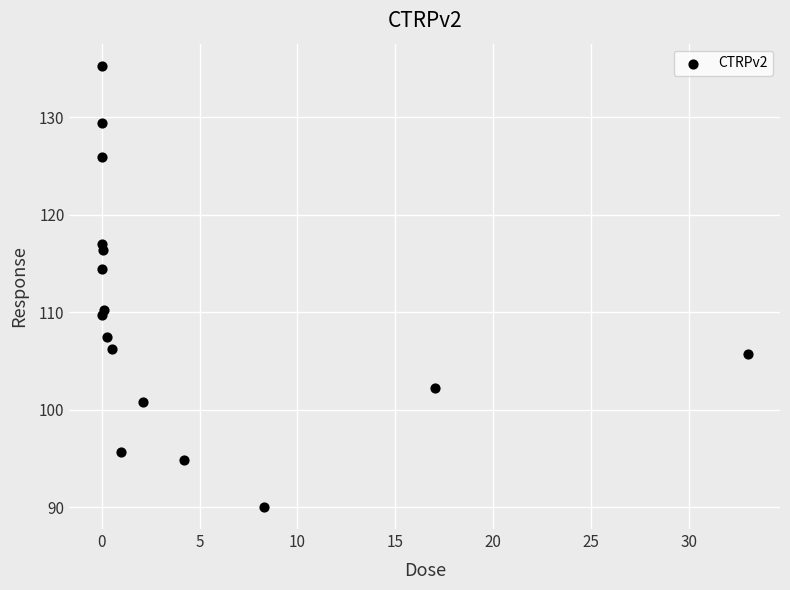

What Y value in the scatter plot is closest to 112?

110.2